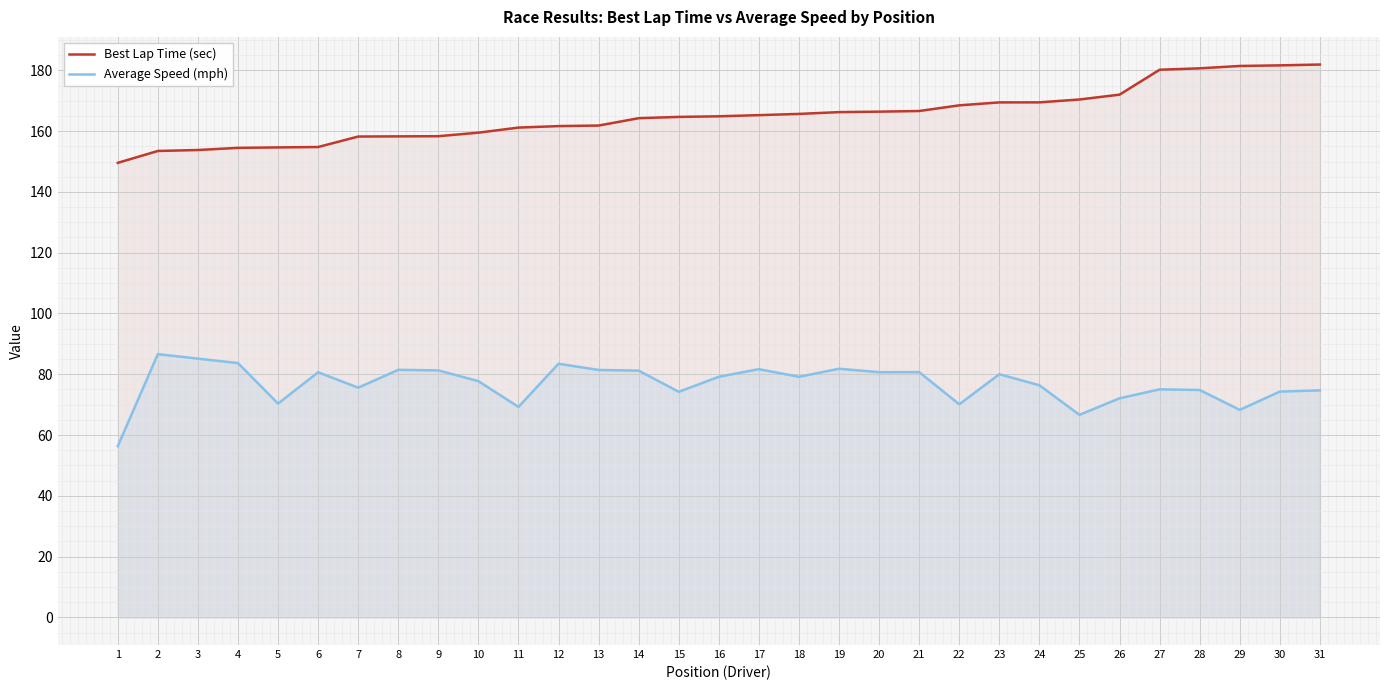

How many lines are shown in the chart?

2